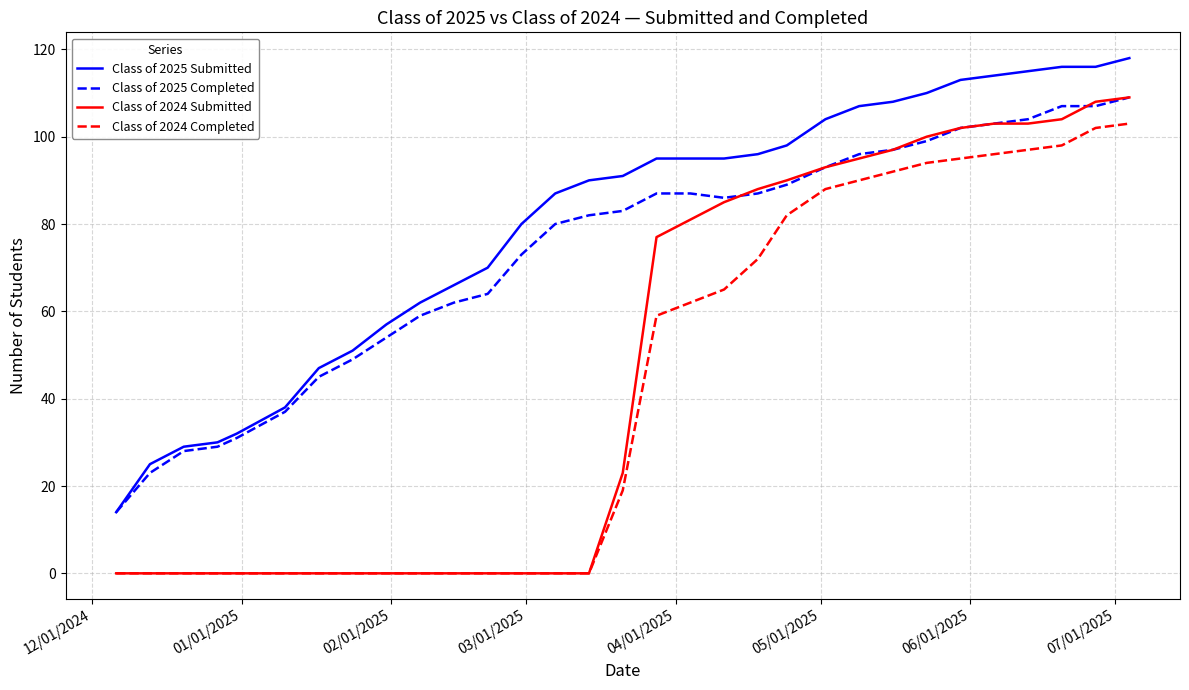

What is the minimum value for Class of 2025 Submitted?

14